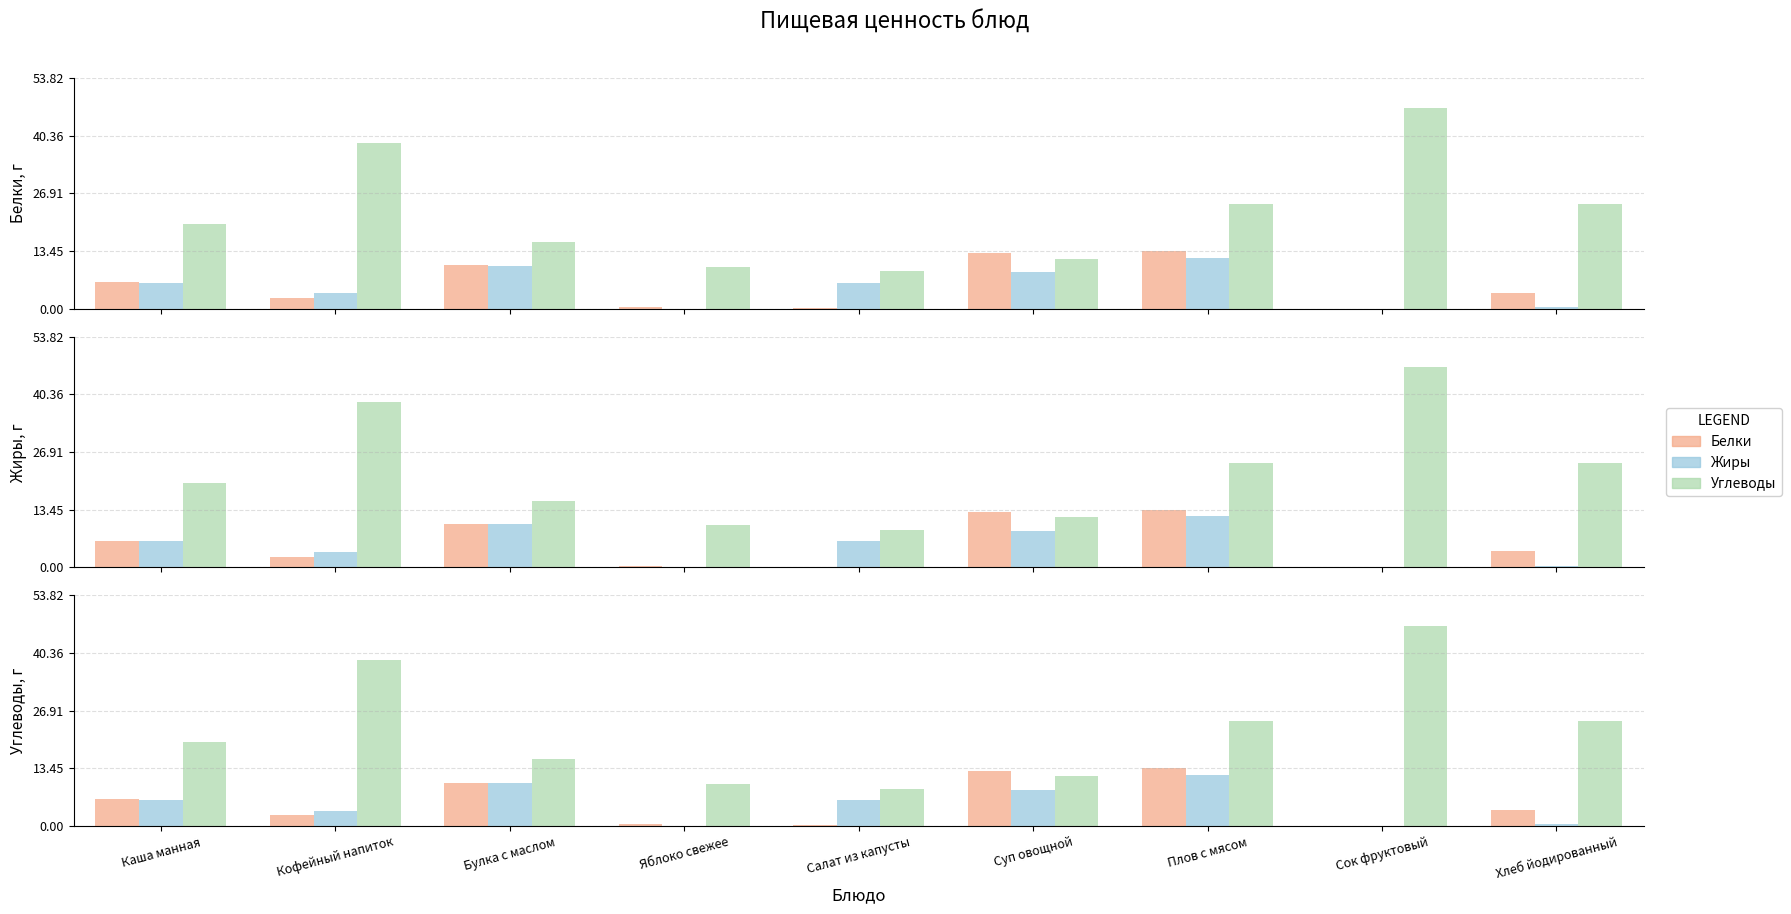

Reading left to right, extract all data points from this chart.

Белки: Каша манная=6.2	Кофейный напиток=2.5	Булка с маслом=10.1	Яблоко свежее=0.4	Салат из капусты=0.2	Суп овощной=12.9	Плов с мясом=13.5	Сок фруктовый=0.0	Хлеб йодированный=3.7
Жиры: Каша манная=6.1	Кофейный напиток=3.6	Булка с маслом=10.1	Яблоко свежее=0.0	Салат из капусты=6.1	Суп овощной=8.5	Плов с мясом=11.9	Сок фруктовый=0.0	Хлеб йодированный=0.4
Углеводы: Каша манная=19.7	Кофейный напиток=38.7	Булка с маслом=15.6	Яблоко свежее=9.8	Салат из капусты=8.7	Суп овощной=11.7	Плов с мясом=24.5	Сок фруктовый=46.8	Хлеб йодированный=24.5